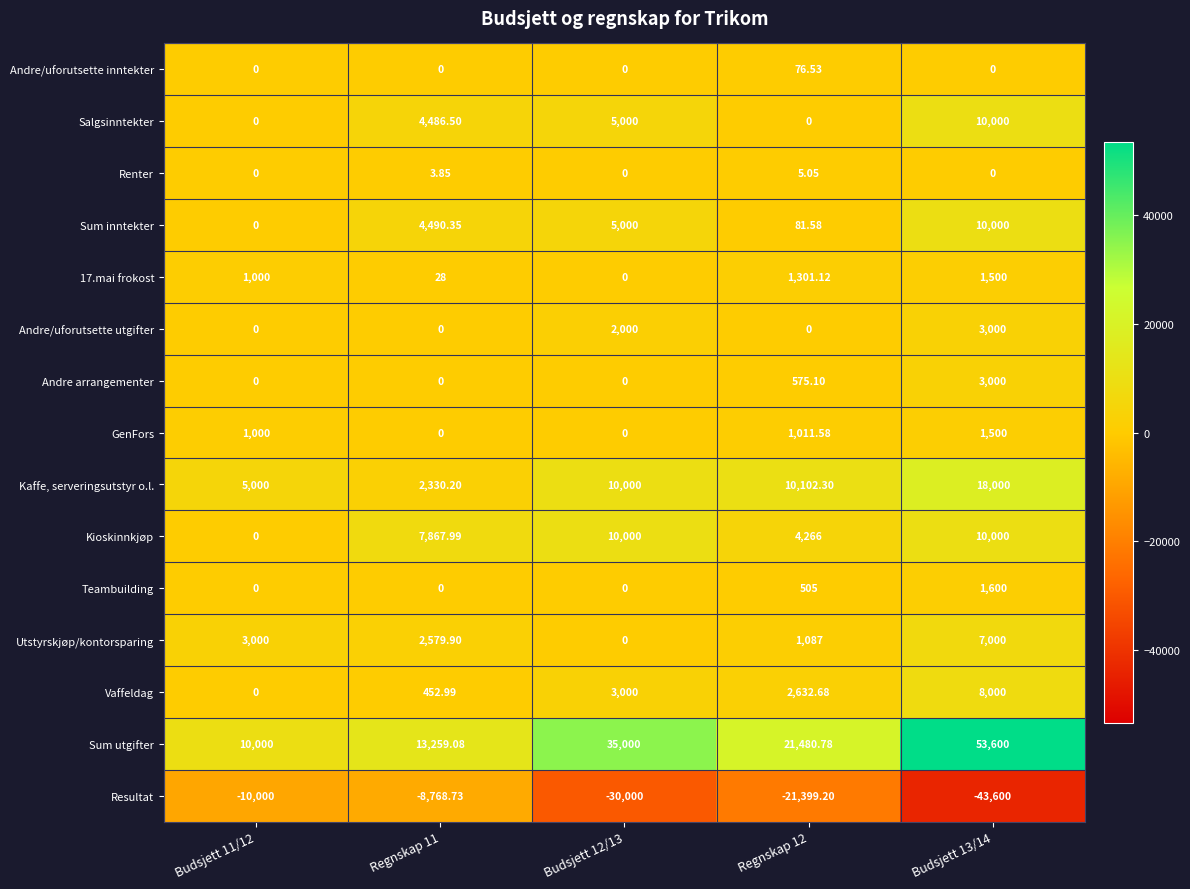

Is the value of Andre arrangementer at Regnskap 12 greater than the value of Salgsinntekter at Budsjett 12/13?

No